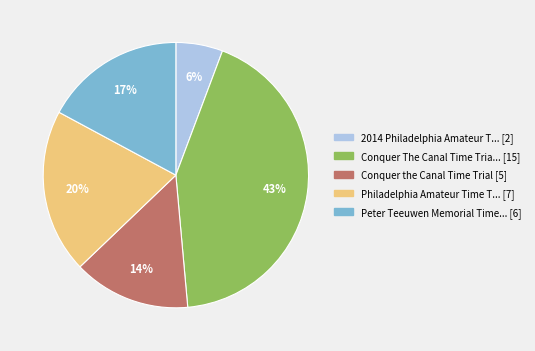

Is there a majority slice in this chart?

No